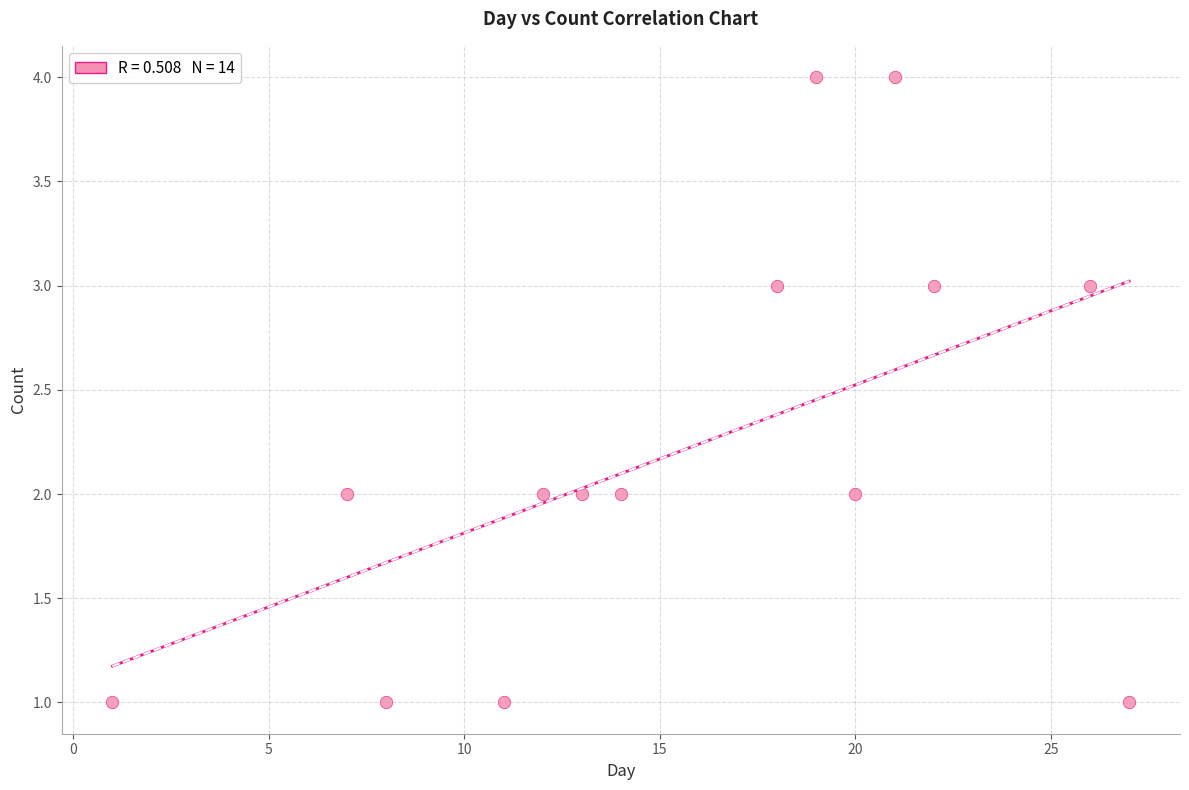

What is the range of X values (max minus min)?

26